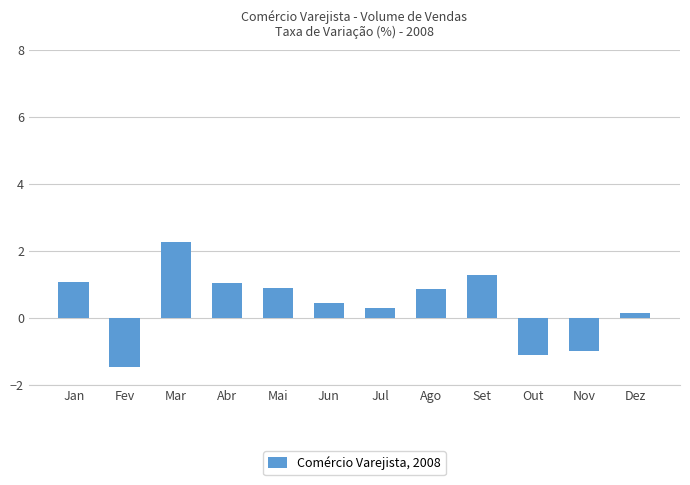

What is the greatest value displayed?

2.3